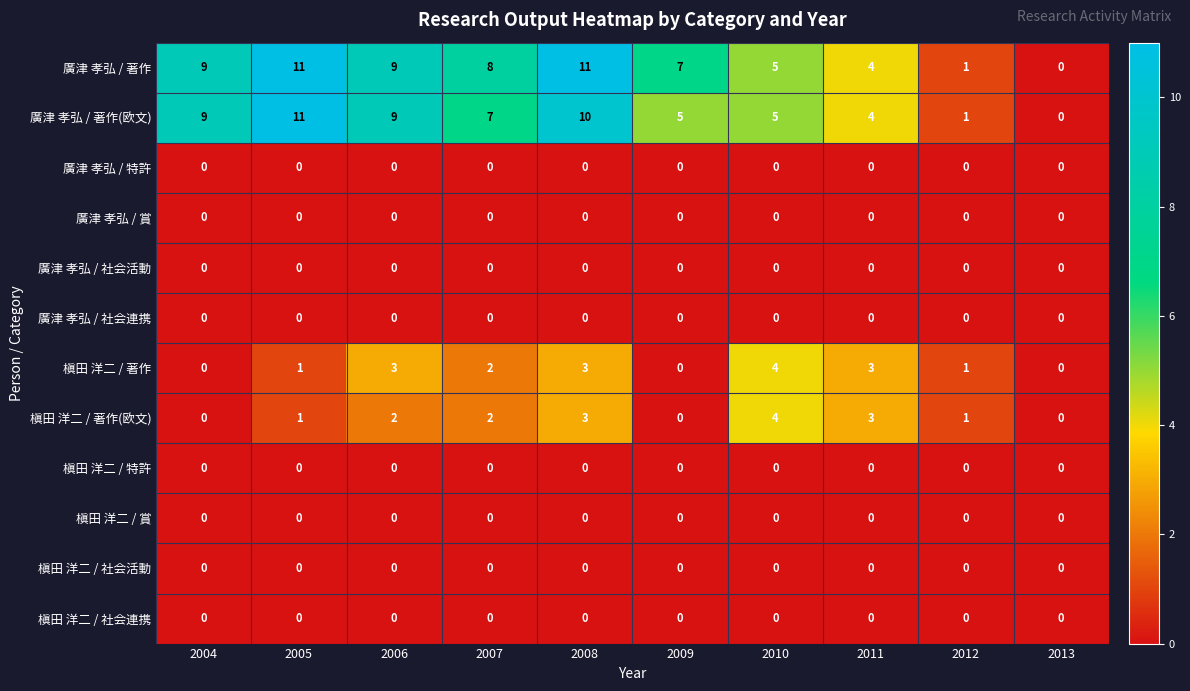

What is the maximum value shown in the chart?

11